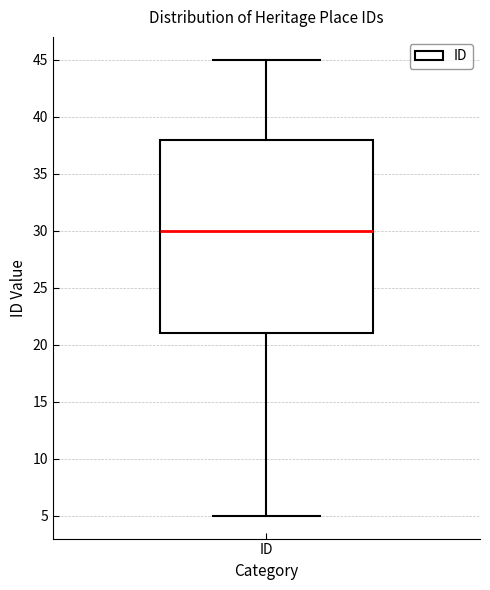

Where does the lower whisker of the box for ID end on the y-axis? The values are not printed on the chart, so give them approximately, as read against the axis.

5